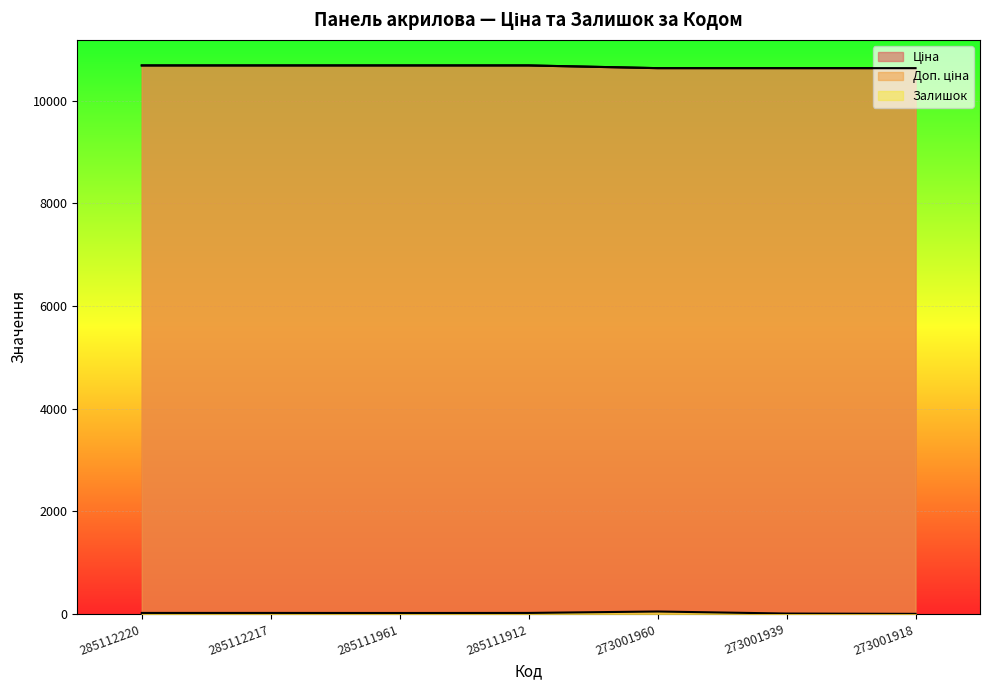

Reading right to left, list all the values displayed in this chart.

Ціна: 273001918=10638.2	273001939=10638.2	273001960=10638.2	285111912=10690.9	285111961=10690.9	285112217=10690.9	285112220=10690.9
Доп. ціна: 273001918=10638.2	273001939=10638.2	273001960=10638.2	285111912=10690.9	285111961=10690.9	285112217=10690.9	285112220=10690.9
Залишок: 273001918=0.0	273001939=6.0	273001960=46.0	285111912=18.0	285111961=17.0	285112217=18.0	285112220=18.0